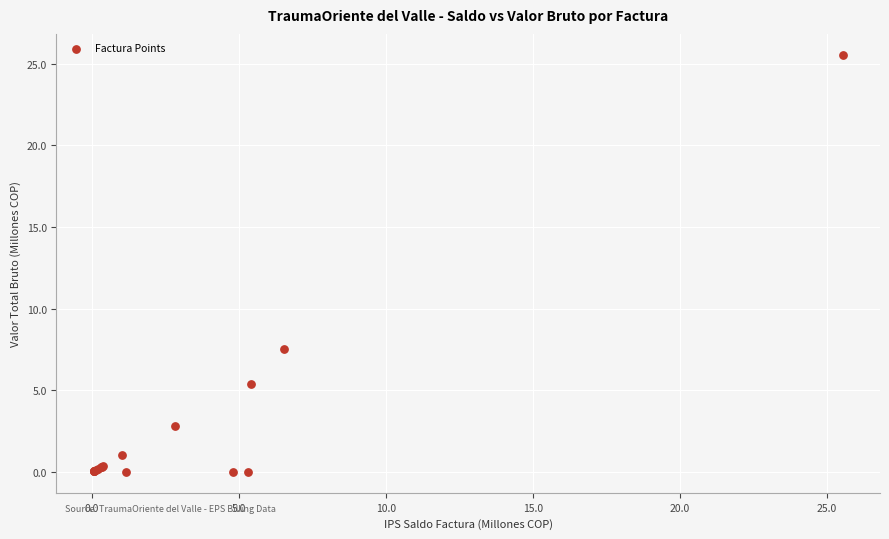

What Y value in the scatter plot is closest to 12?

7.5